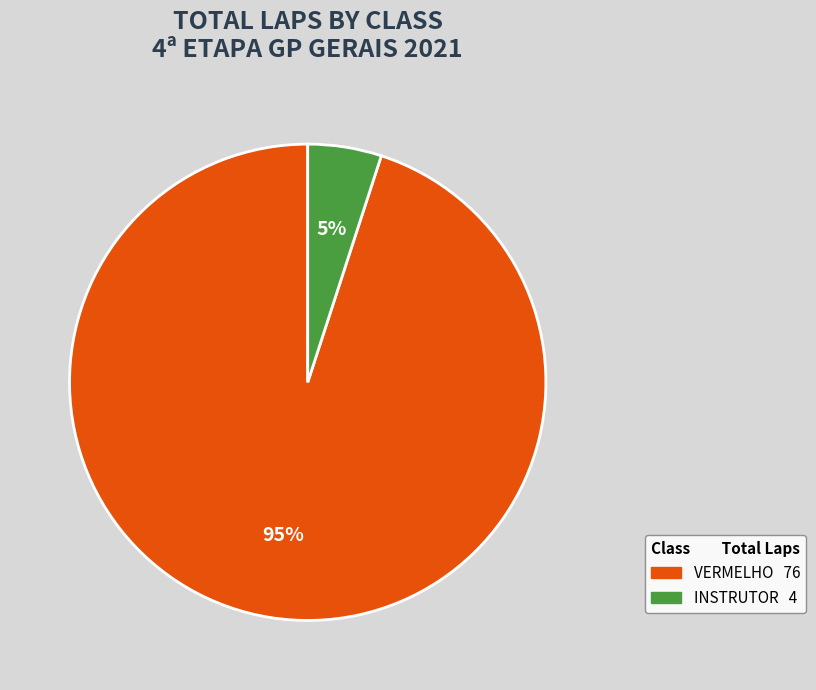

Approximately how many times larger is the value at VERMELHO compared to INSTRUTOR?

19.0